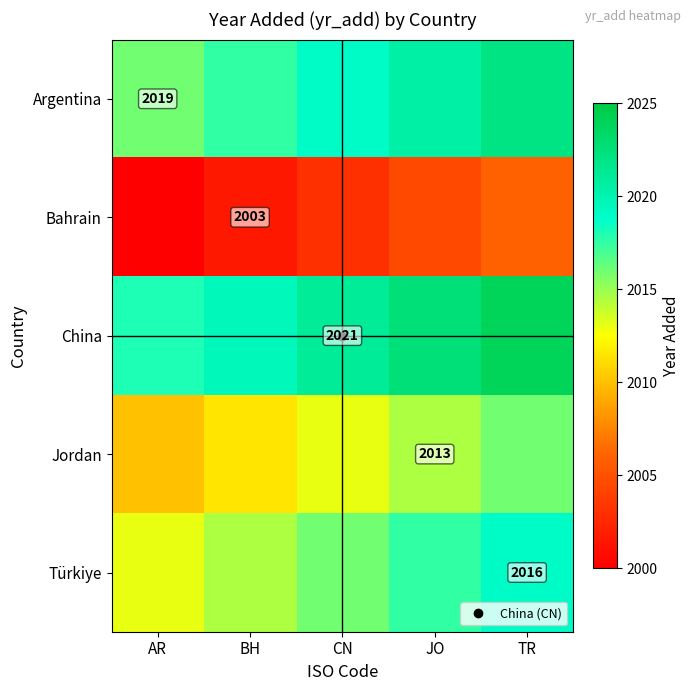

Which series has the largest total across all categories?

China